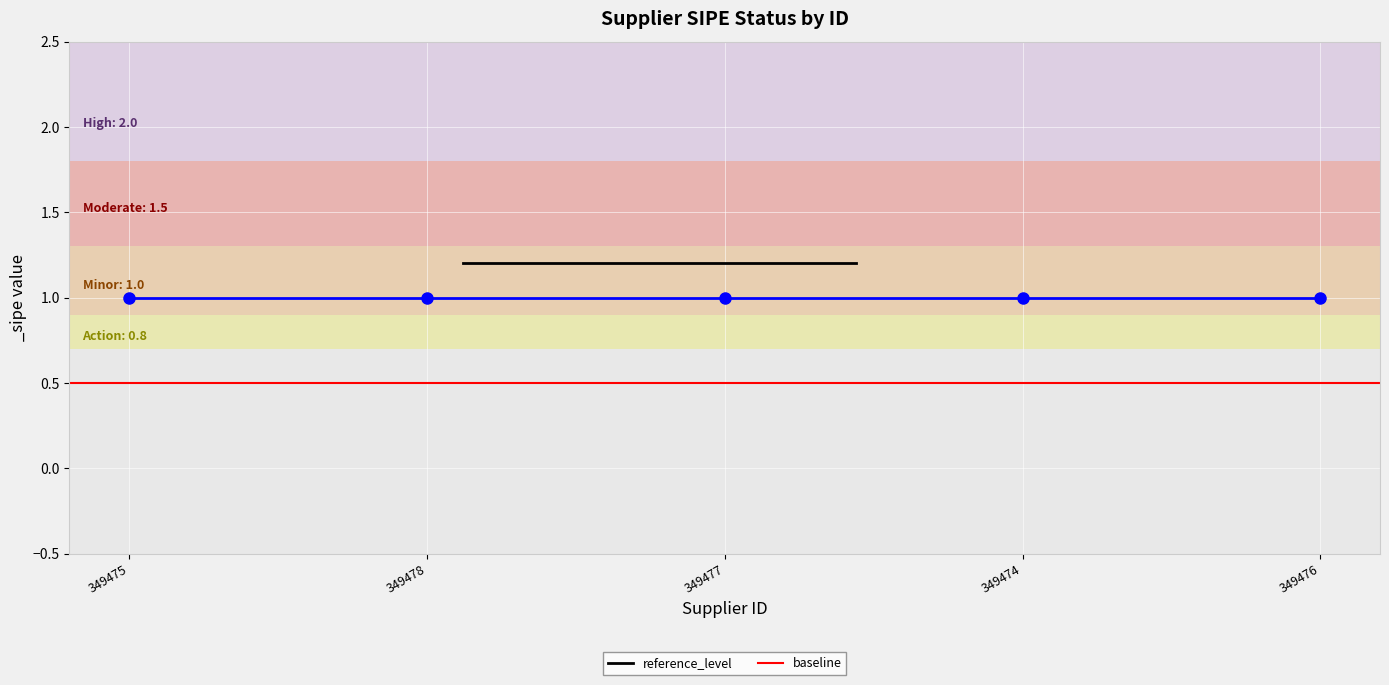

Where is baseline nearest to the value 0?

349475